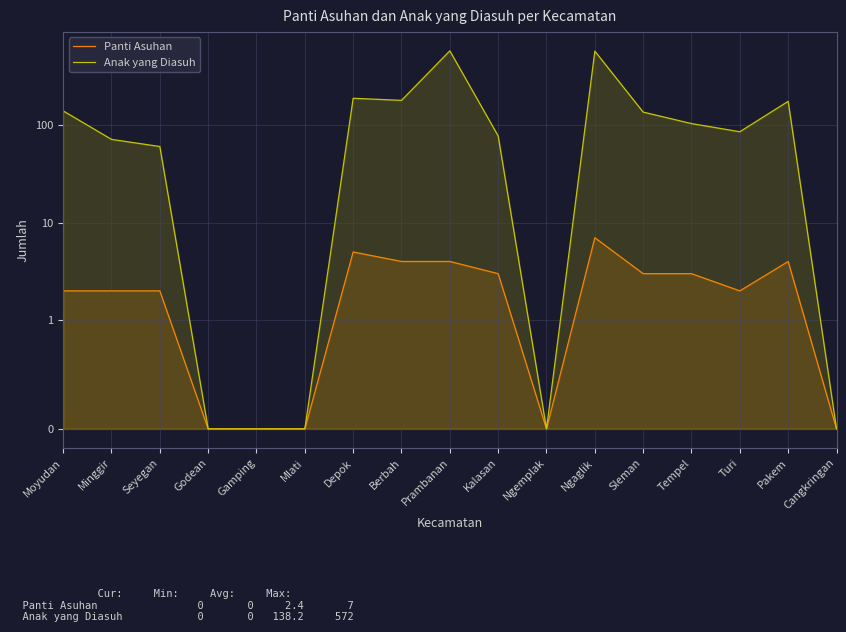

What is the highest value of the Panti Asuhan series?

7